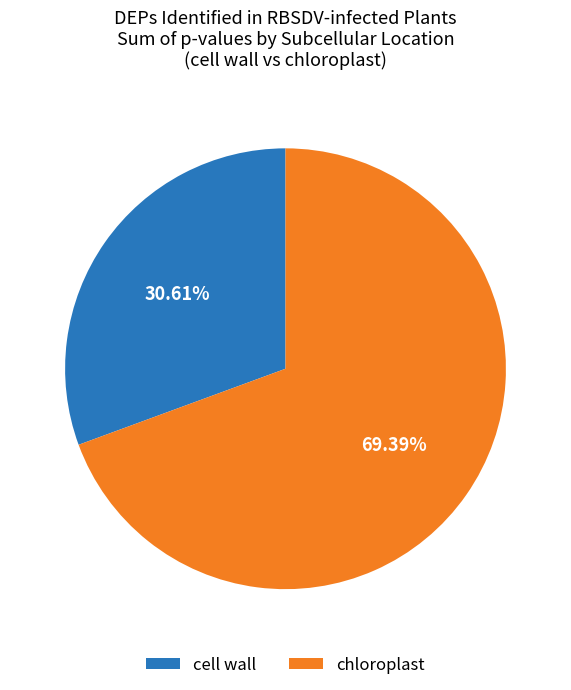

Rank the categories by value from lowest to highest.

cell wall, chloroplast